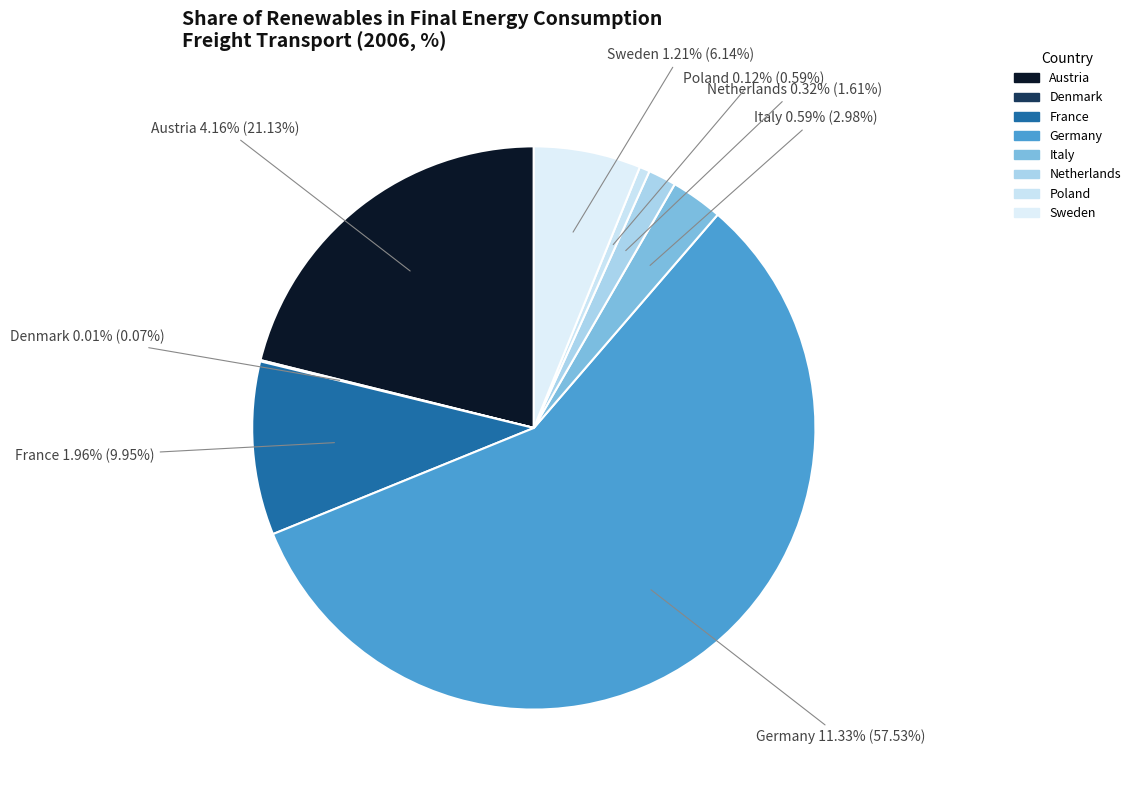

Is it true that Poland is 1% of the pie?

True